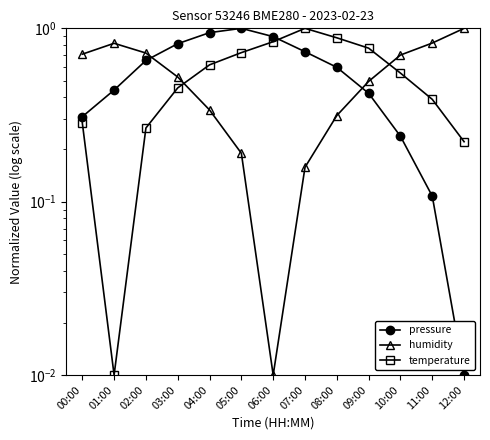

How many distinct data groups are displayed?

3